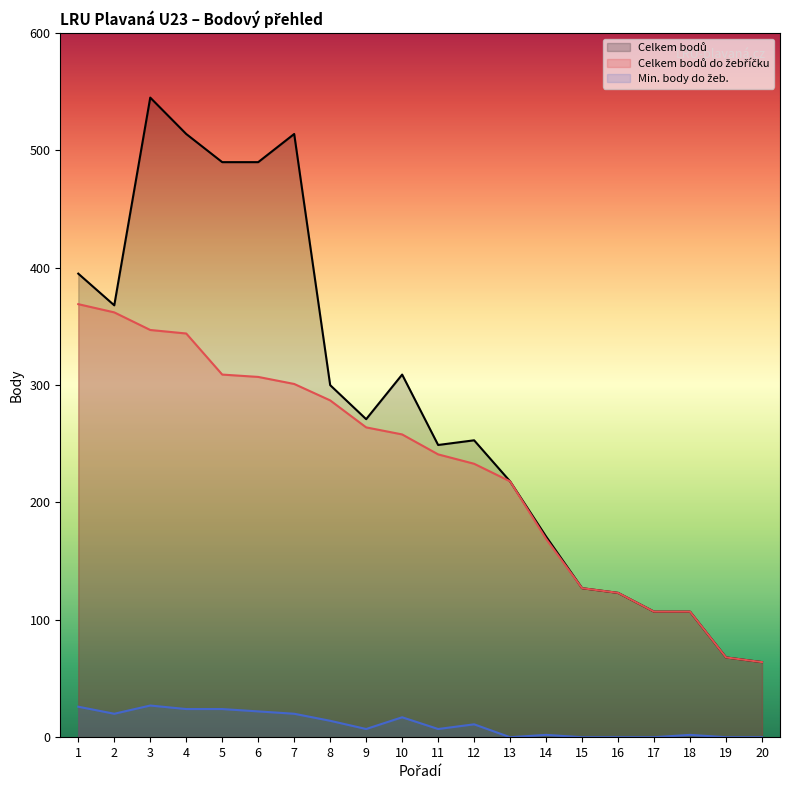

How many lines are shown in the chart?

3